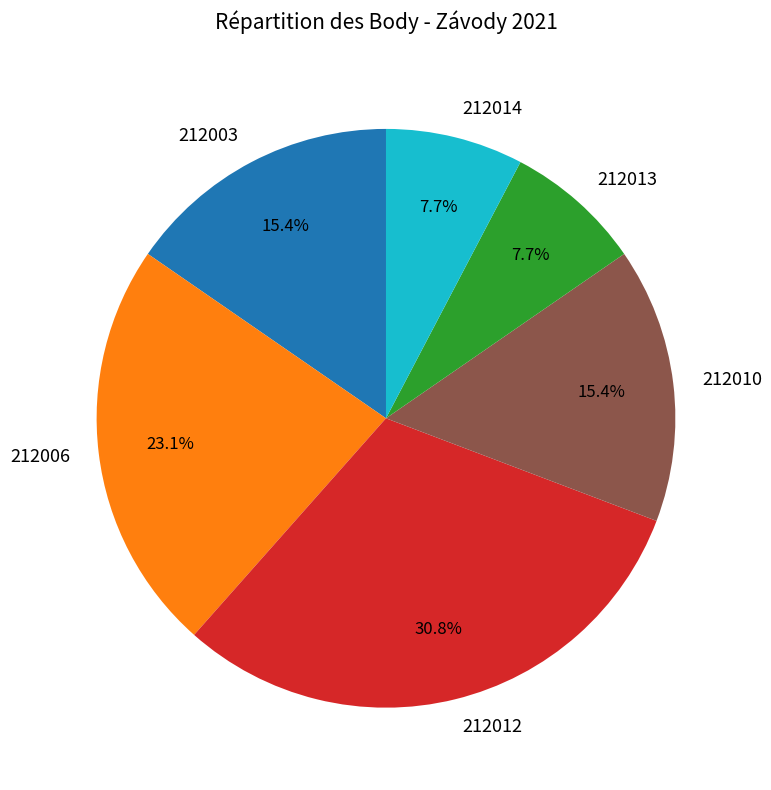

Which category has the biggest portion of the pie?

212012